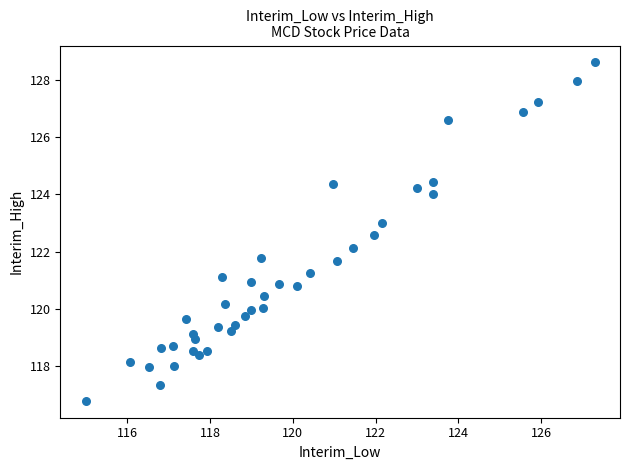

What is the range of Y values (max minus min)?

11.8